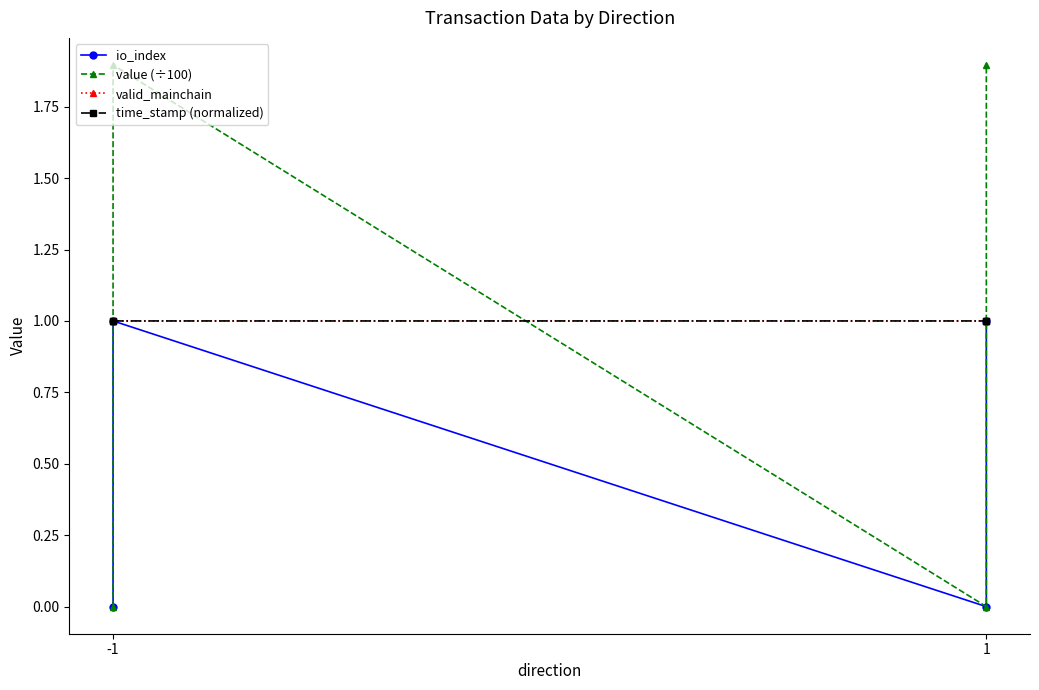

Which series ends up on top after the final intersection of valid_mainchain and value (÷100)?

value (÷100)